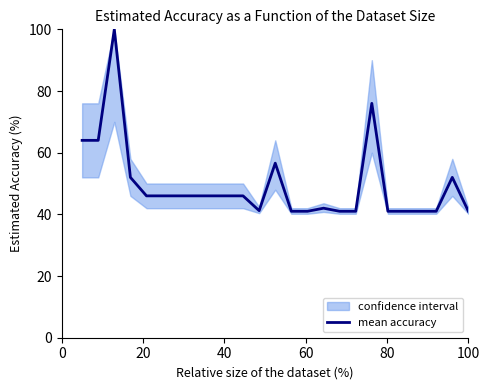

True or false: there are more than 2 points higher than both neighbors.

True